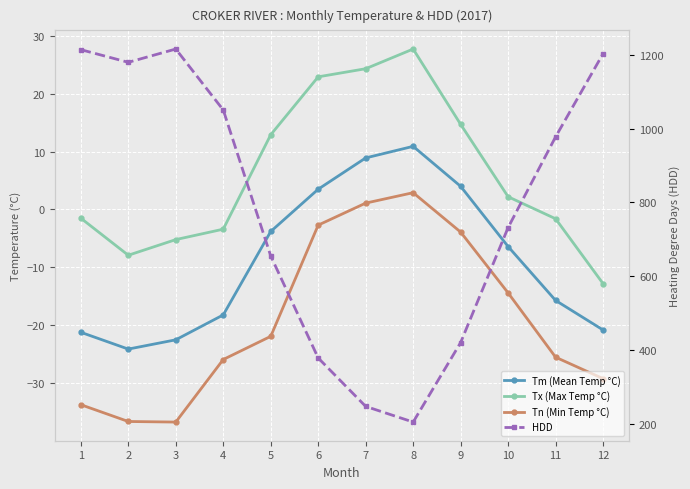

Between 8 and 3, which is larger?

8